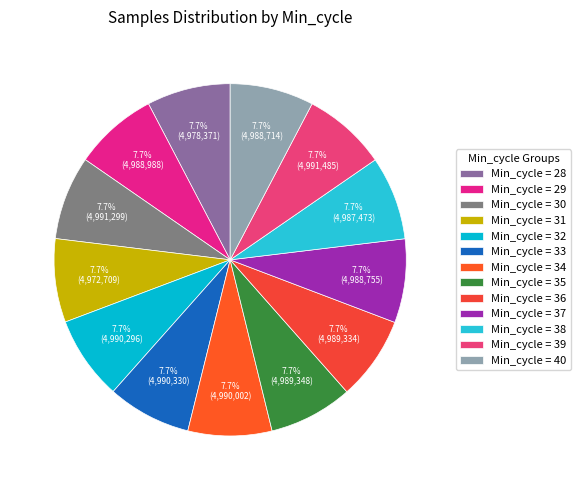

How many slices are in this pie chart?

13